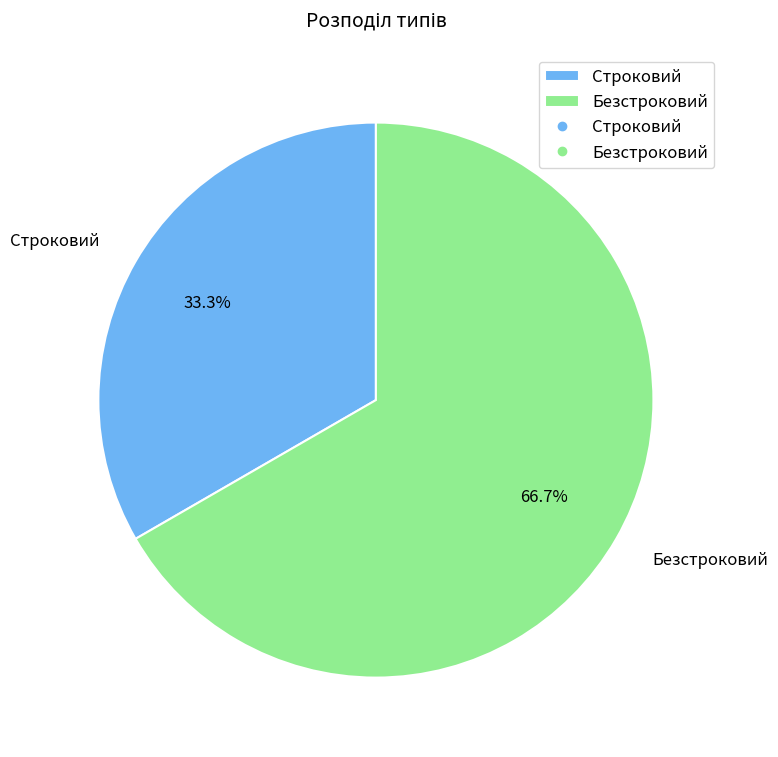

Does Безстроковий account for over 50% of the chart?

Yes